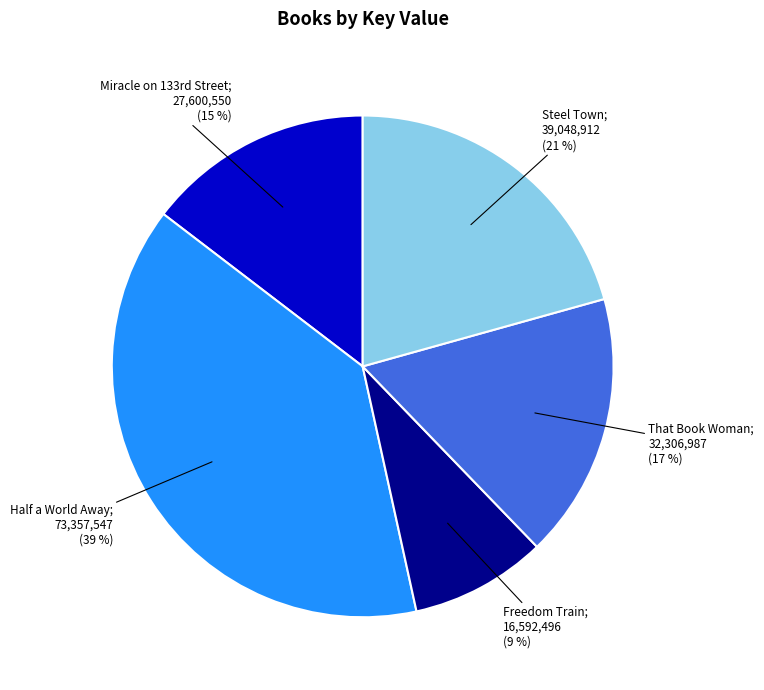

To the nearest percent, what is the average slice percentage?

20%